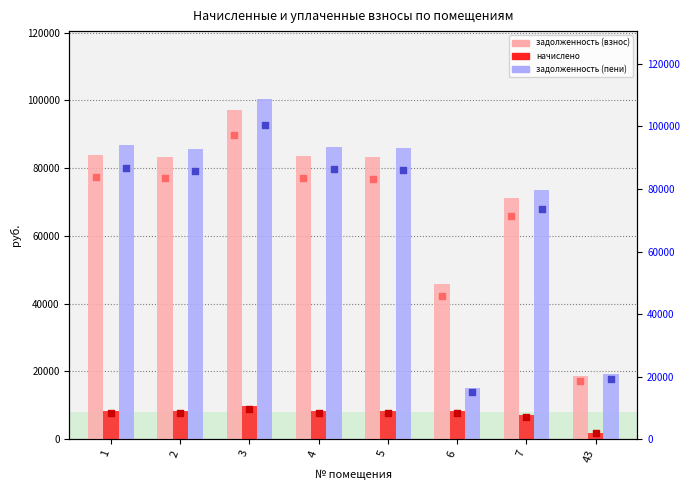

At how many categories does at least one series exceed 64564?

6